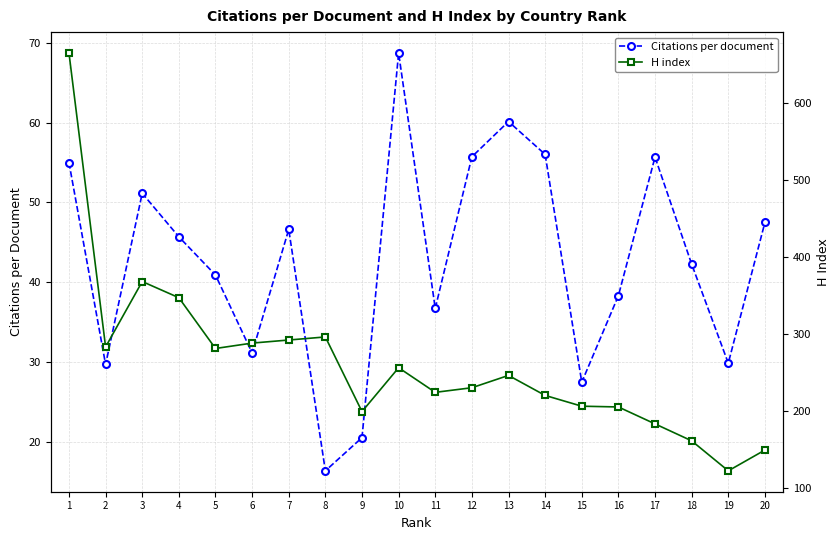

Reading right to left, extract all data points from this chart.

Citations per document: 47.5	29.9	42.3	55.7	38.3	27.5	56.0	60.1	55.7	36.7	68.7	20.5	16.4	46.6	31.1	40.9	45.7	51.1	29.7	55.0
H index: 149.0	122.0	161.0	183.0	205.0	206.0	220.0	246.0	230.0	224.0	256.0	199.0	296.0	292.0	288.0	281.0	347.0	368.0	283.0	665.0